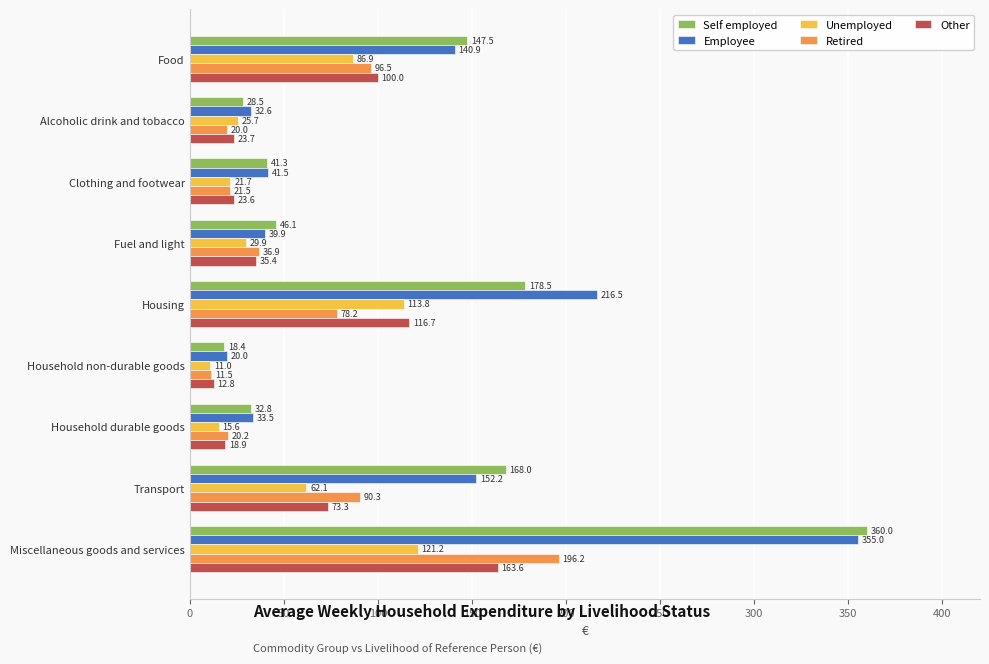

Rank the series by their maximum value, from highest to lowest.

Self employed, Employee, Retired, Other, Unemployed